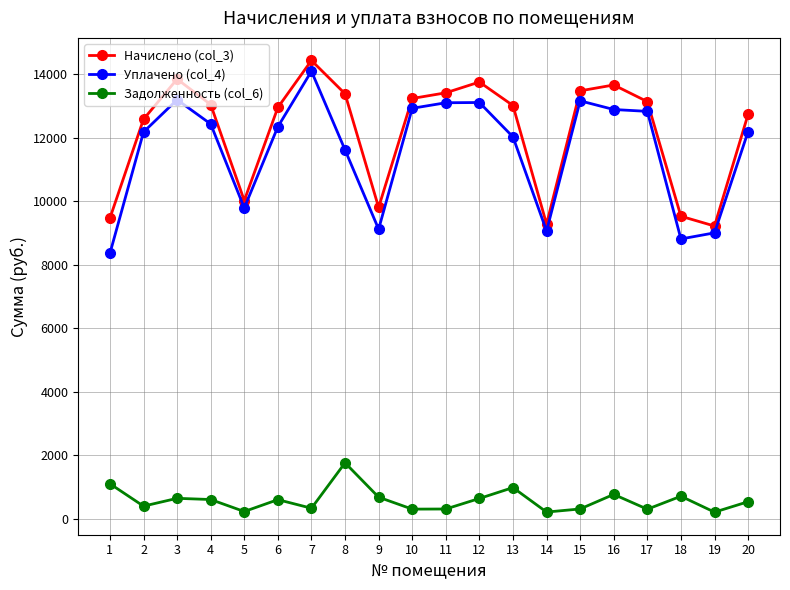

At which category does Начислено (col_3) reach its first local peak?

3